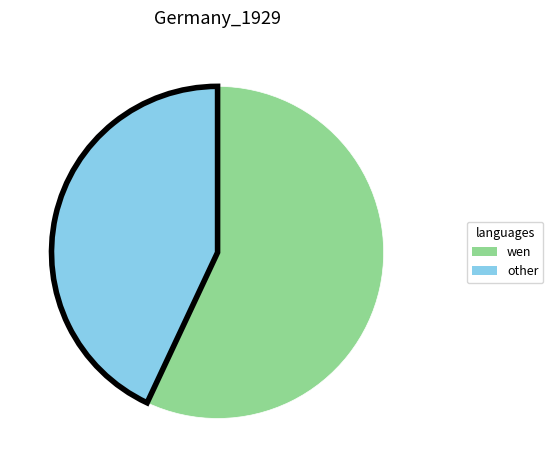

True or false: wen accounts for 57% of the total.

True